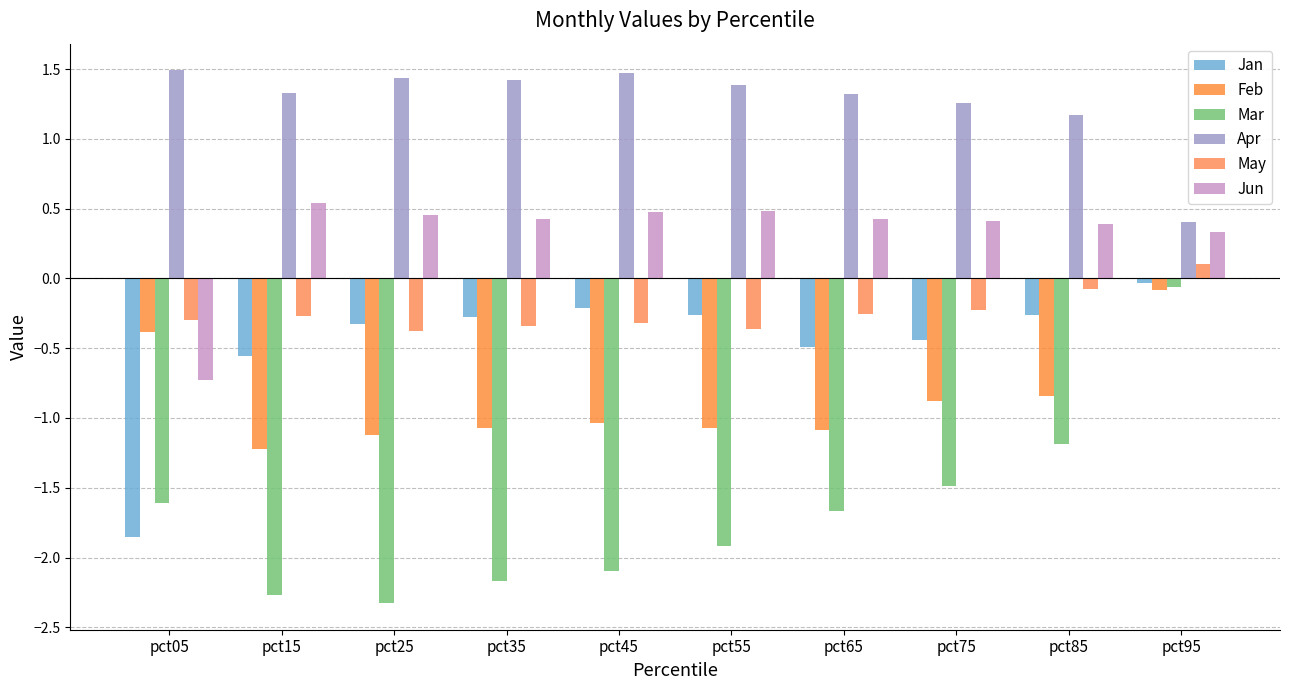

What is the difference between the maximum and minimum values in the Mar series?

2.3